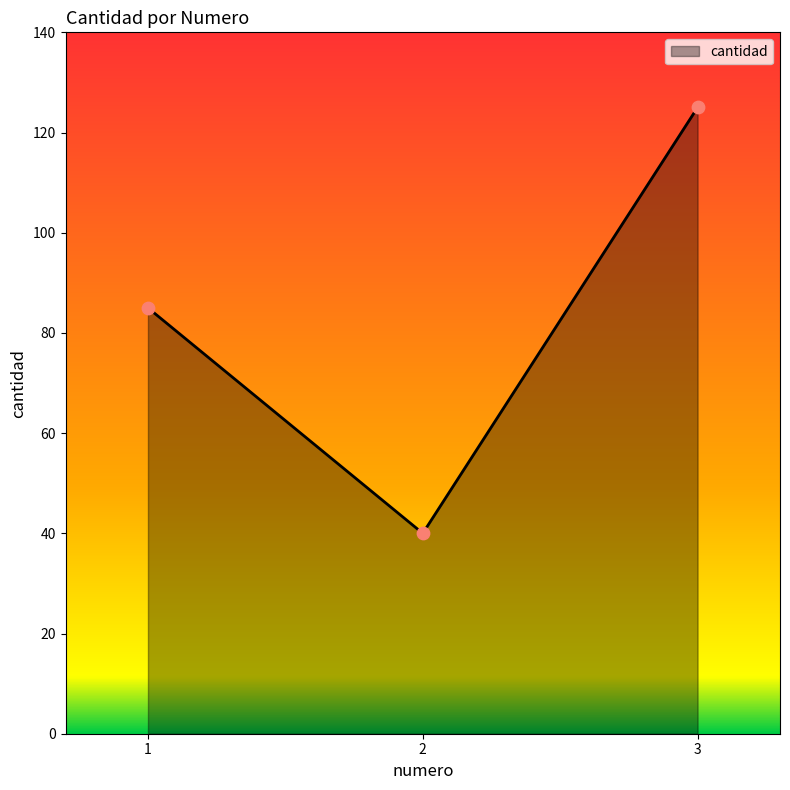

What is the change in value from 1 to 2?

-45